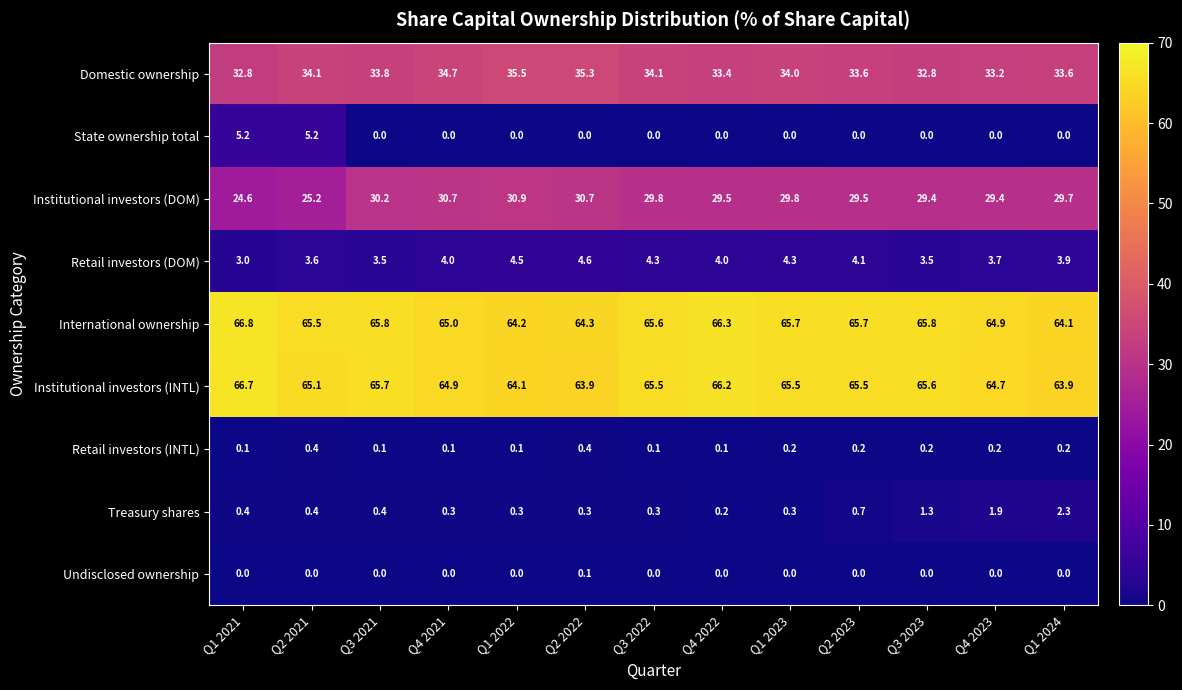

List the series in order of their peak value, highest first.

International ownership, Institutional investors (INTL), Domestic ownership, Institutional investors (DOM), State ownership total, Retail investors (DOM), Treasury shares, Retail investors (INTL), Undisclosed ownership